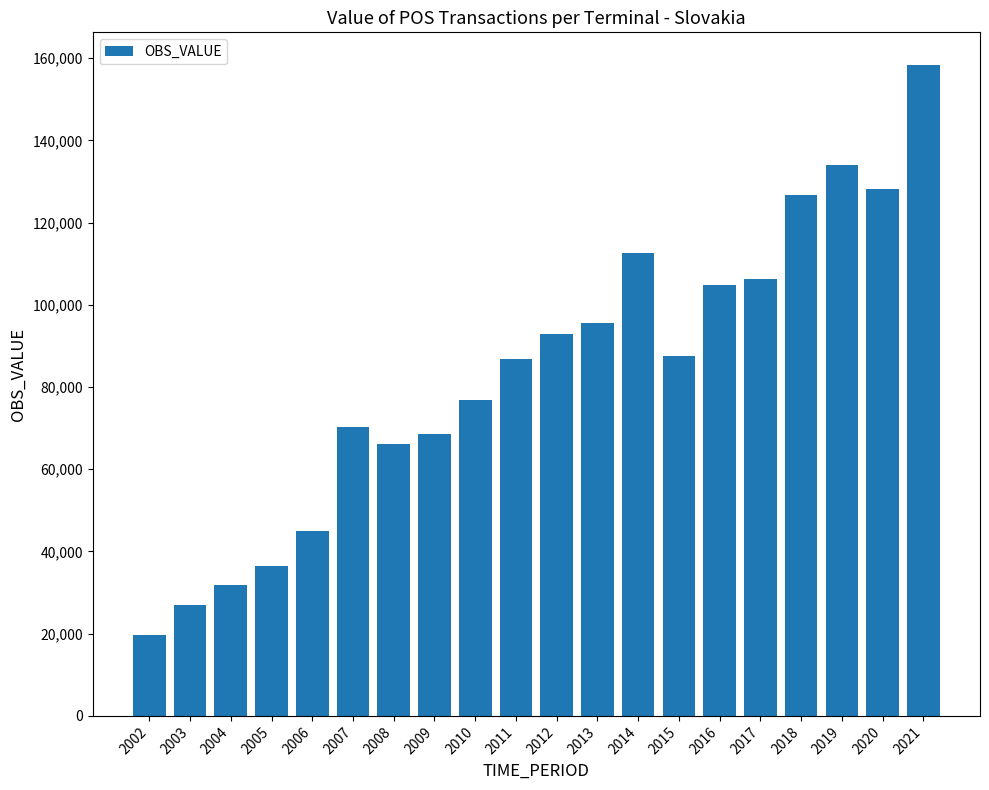

What is the value of the 13th bar from the left?

112677.9